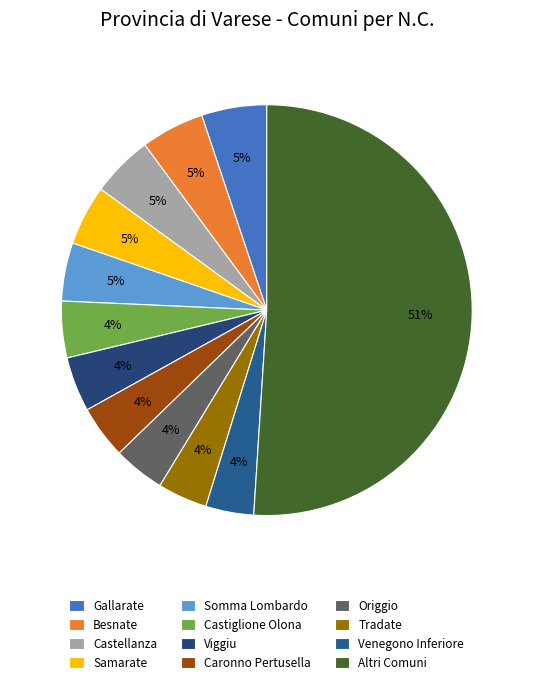

To the nearest percent, what is the difference between the largest and smallest slice percentages?

47%